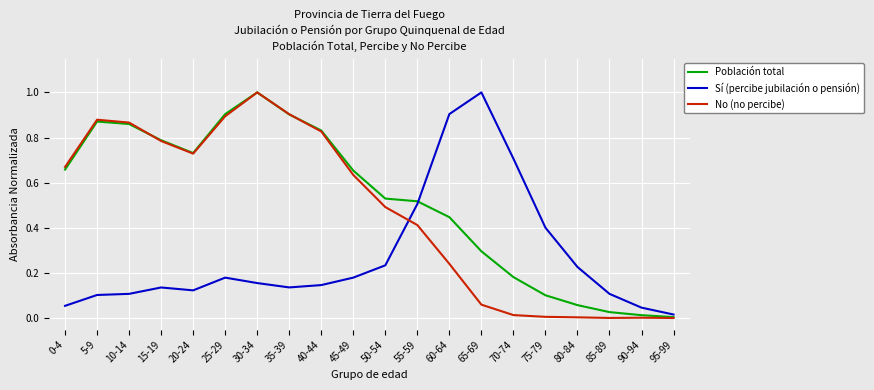

What position from the right is 40-44?

12